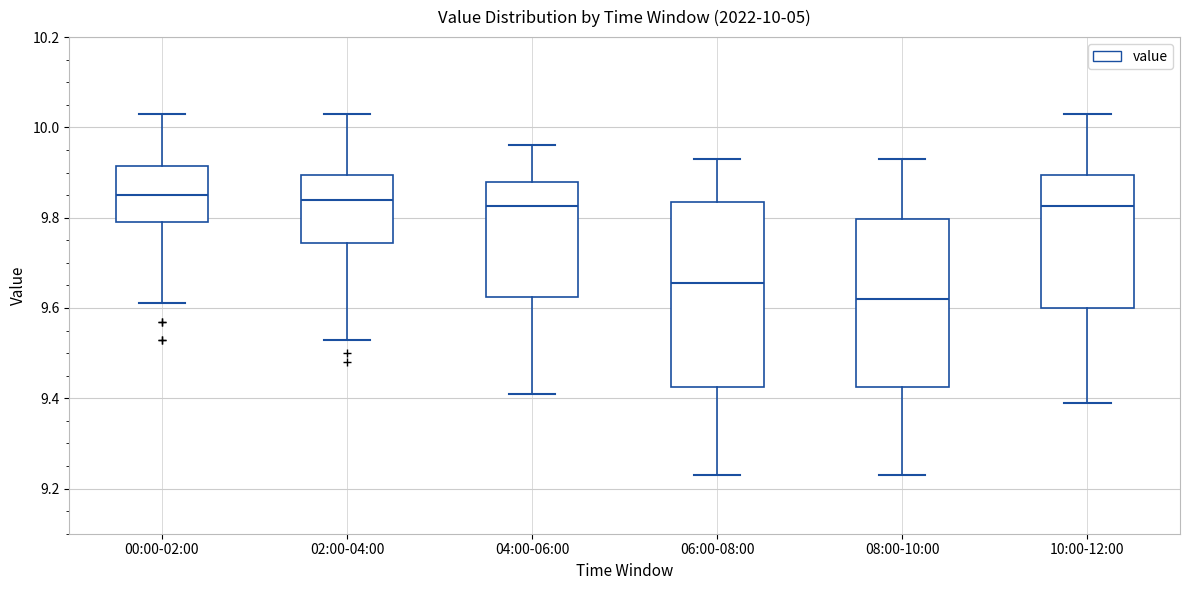

Comparing the boxes themselves (not the whiskers), which one is the tallest?

06:00-08:00